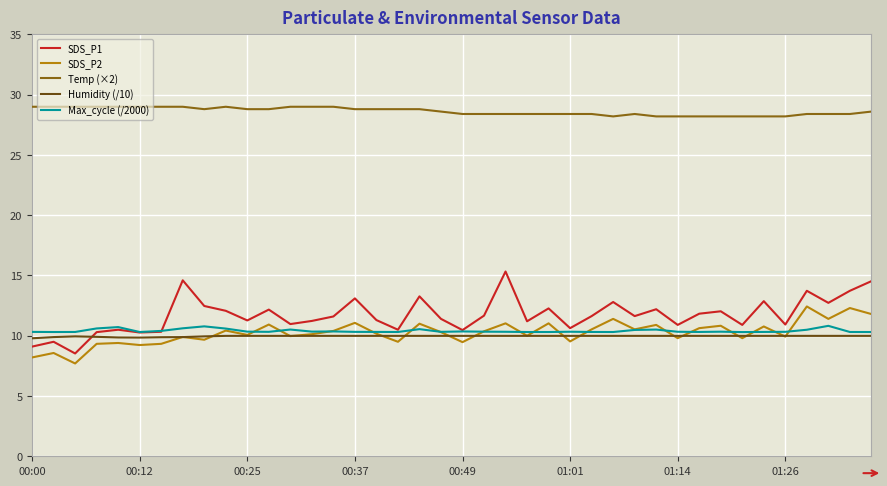

Does the chart have visible grid lines?

Yes